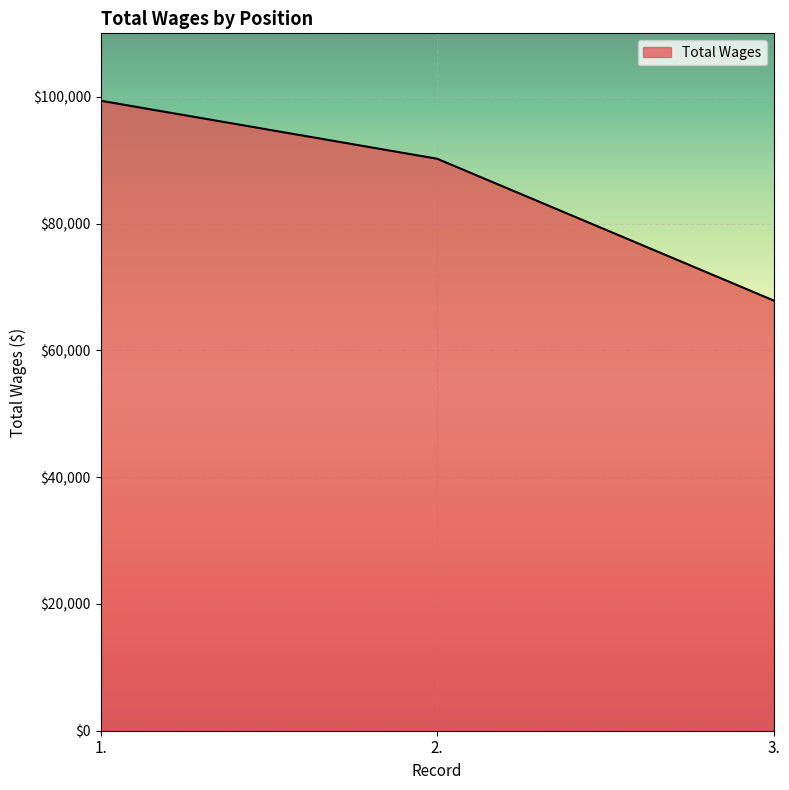

List the labels in order of value, smallest first.

3., 2., 1.